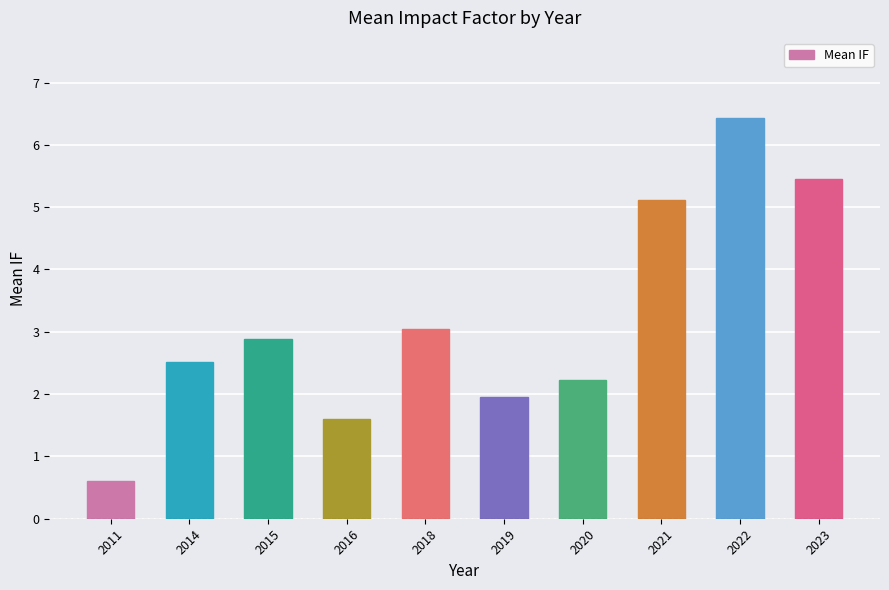

Reading right to left, extract all data points from this chart.

5.5	6.4	5.1	2.2	2.0	3.0	1.6	2.9	2.5	0.6